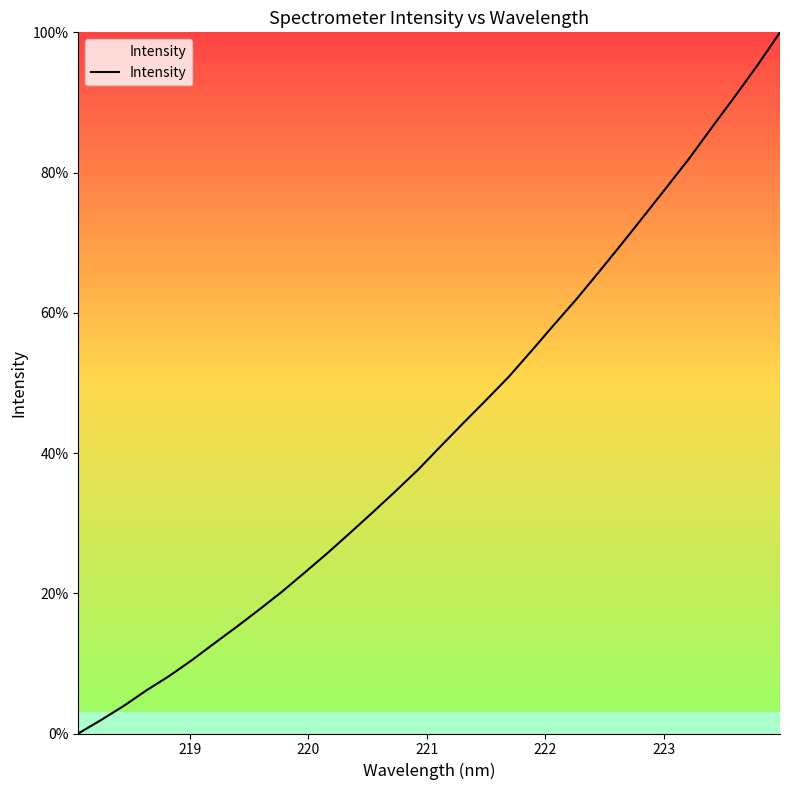

What is the greatest value displayed?

100.0